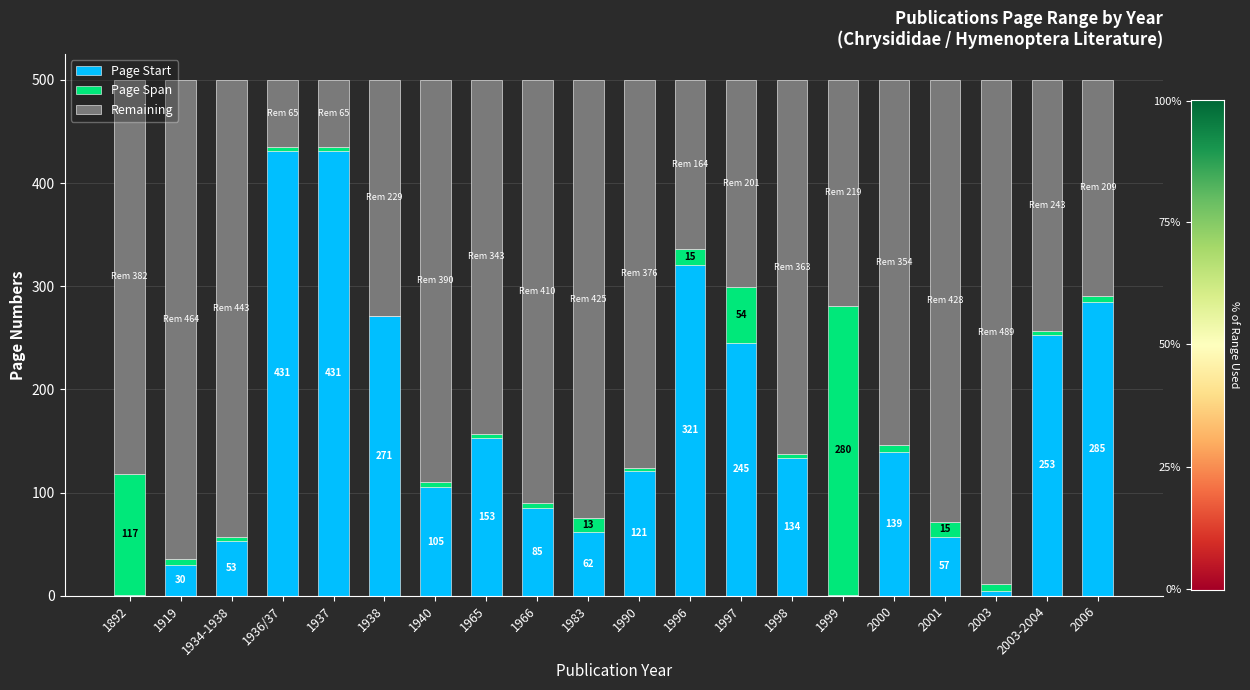

True or false: Page Start has a value of 5.0 at 2003.

True